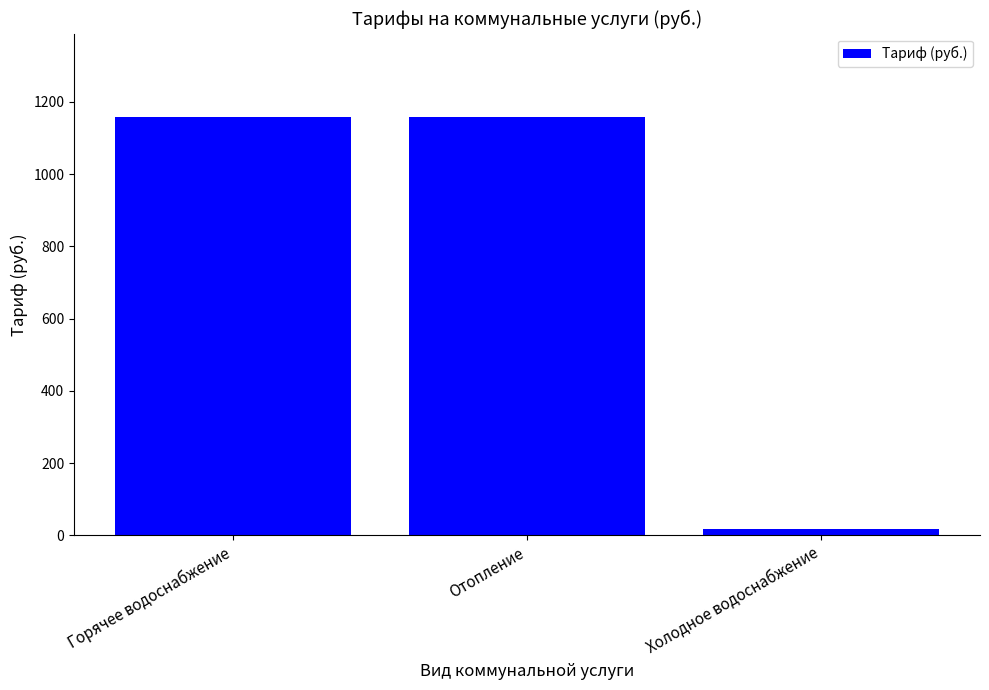

What is the label of the 2nd bar from the right?

Отопление